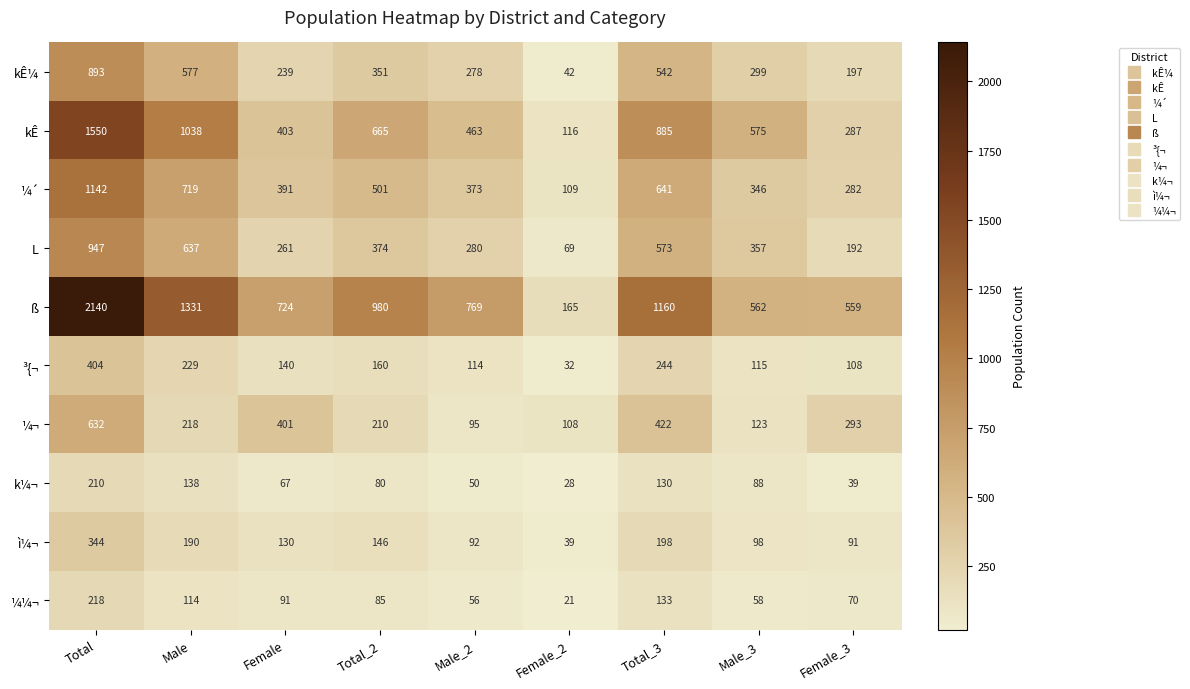

At how many categories does at least one series exceed 69?

9